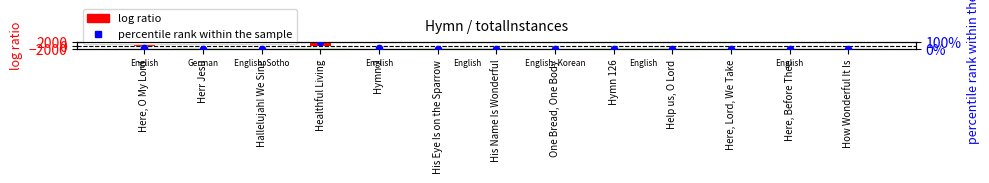

What are all the series names shown in the legend?

log ratio, percentile rank within the sample